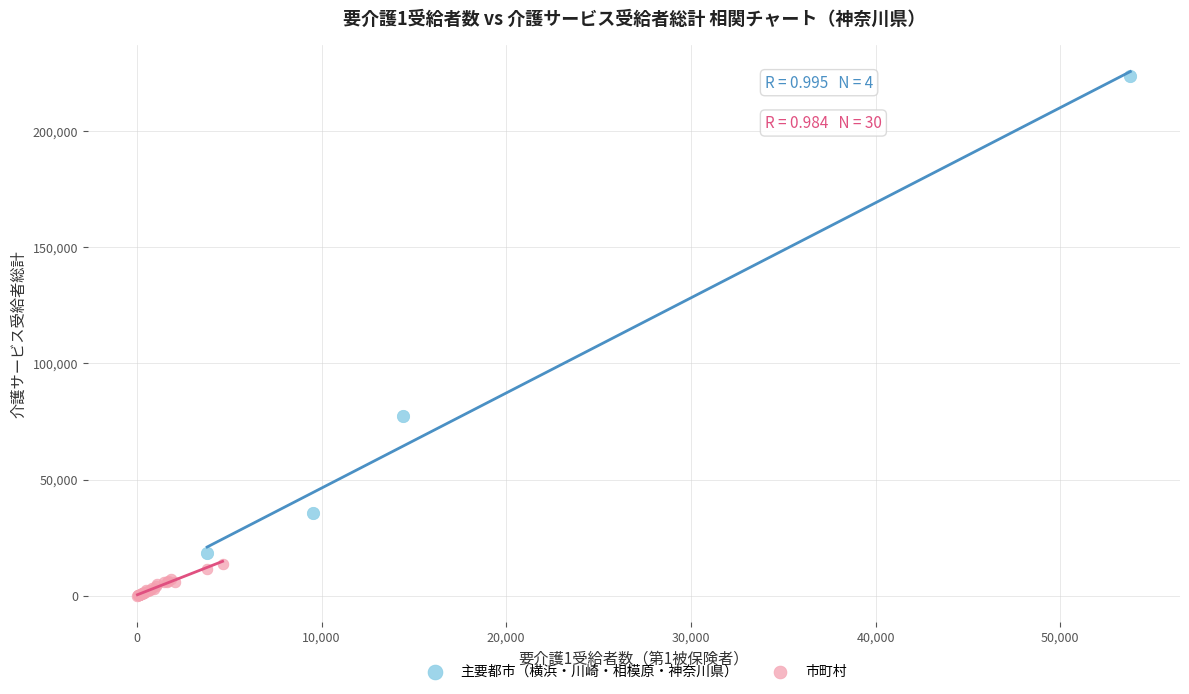

Which series contains the lowest Y value?

市町村